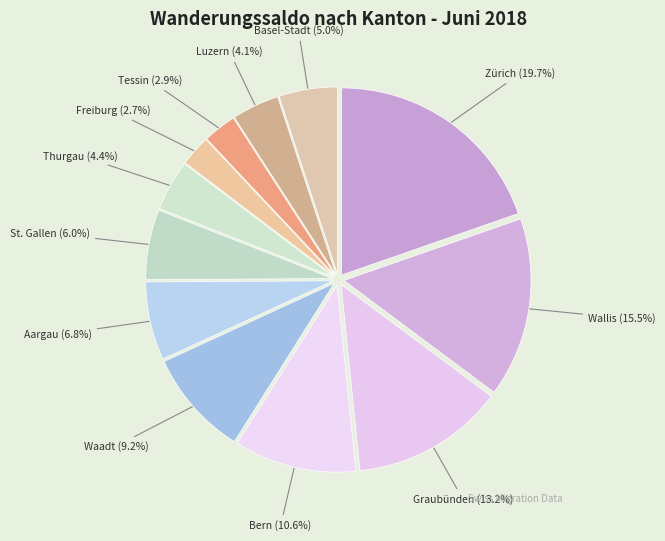

Between Waadt and St. Gallen, which is larger?

Waadt